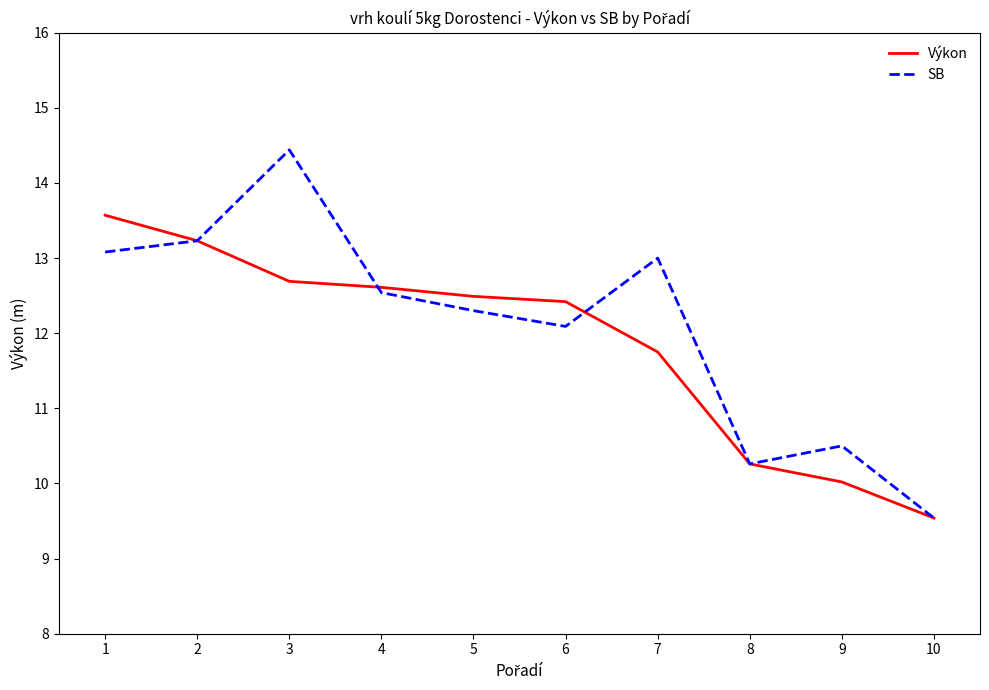

The value of Výkon at 10 is 9.5. True or false?

True